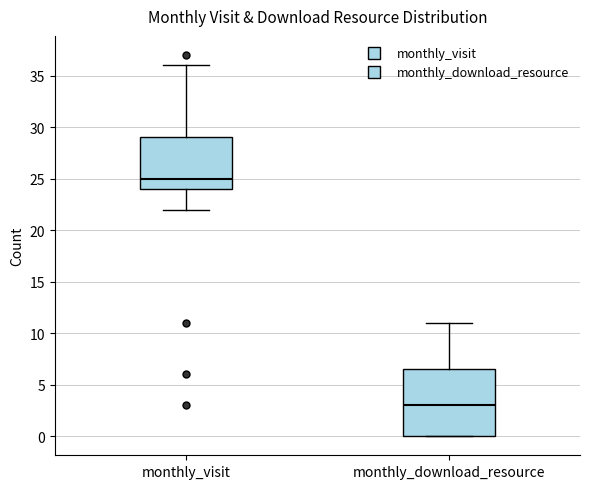

Reading left to right, read every box against the y-axis: the position of its median line, the range the box covers, and the ends of its whiskers. The values are not printed on the chart, so give them approximately, as read against the axis.

monthly_visit: median 25.0, box 24.0 to 29.0, whiskers 22.0 to 36.0
monthly_download_resource: median 3.0, box 0.0 to 6.5, whiskers 0.0 to 11.0